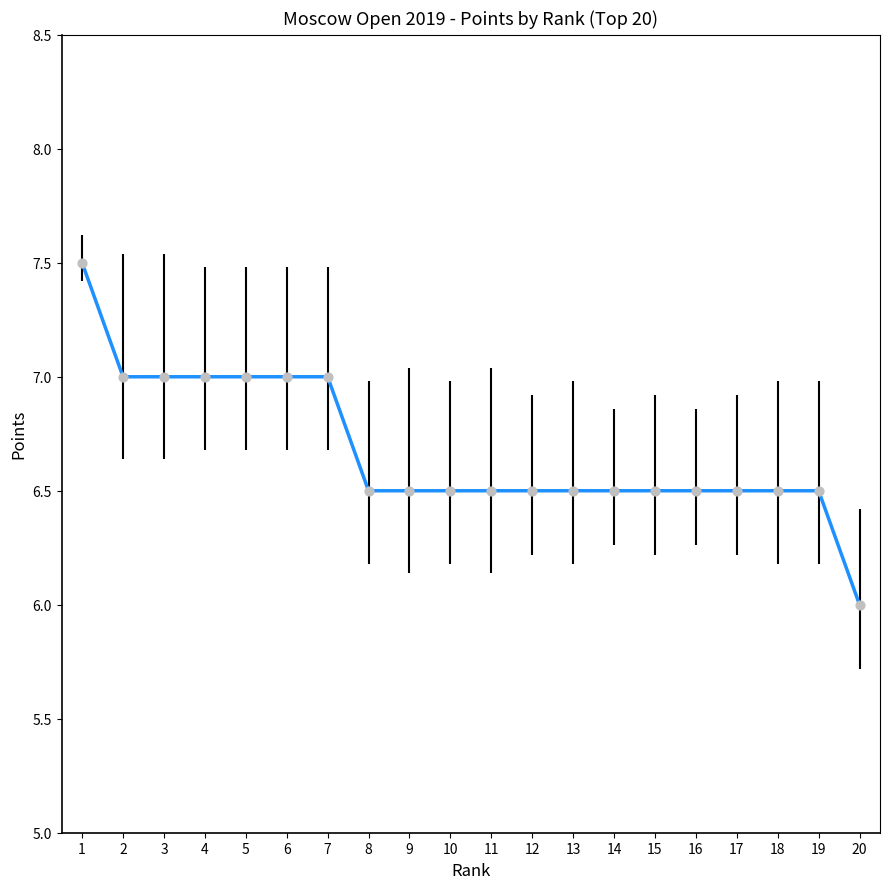

What is the ratio of the value at 1 to the value at 3?

1.1